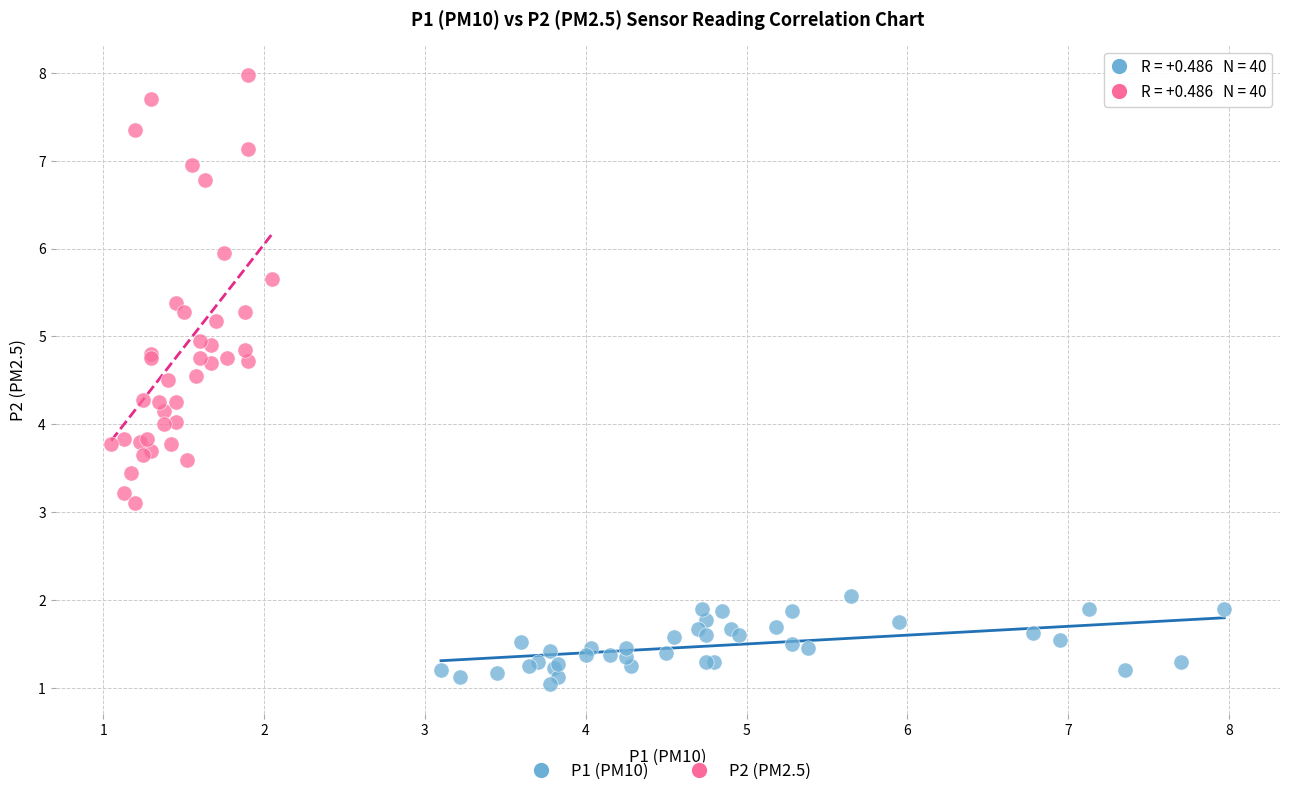

Which series has the largest Y range (max minus min)?

P2 (PM2.5)